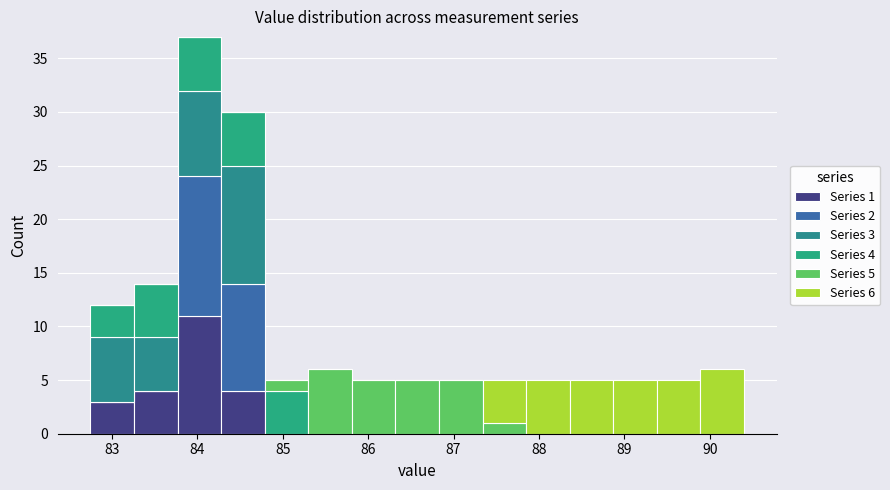

Which range on the x-axis has the tallest stacked bar (by total height)?

83.77 to 84.28